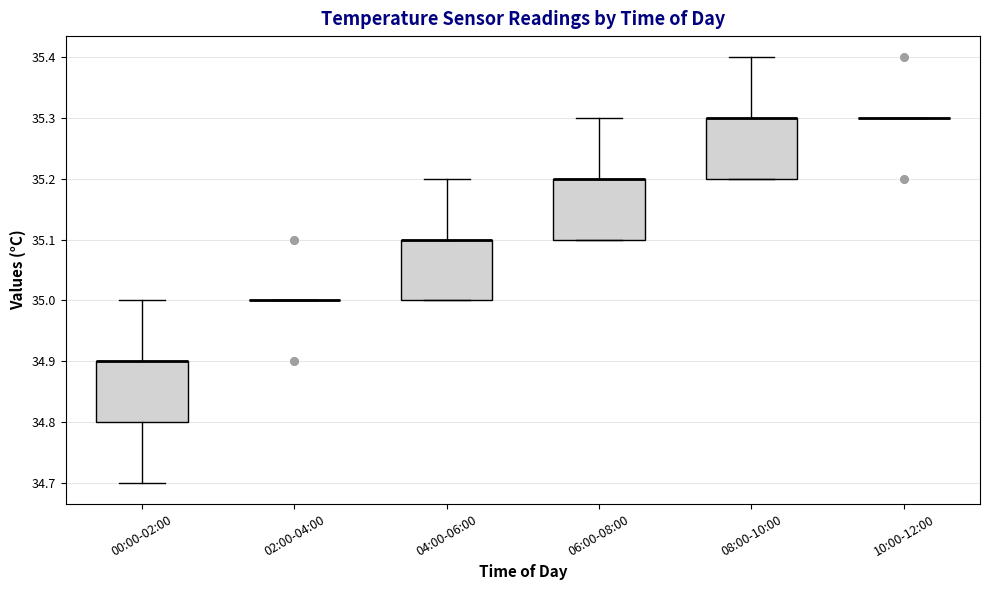

Reading left to right, transcribe this box plot: for each box, give where its median line is, the range the box spans, and where its two whiskers end, as read against the y-axis. The values are not printed on the chart, so give them approximately, as read against the axis.

00:00-02:00: median 34.9 (drawn on the box's upper edge), box 34.8 to 34.9, whiskers 34.7 to 35.0
02:00-04:00: box collapsed to a line at 35.0, whiskers 35.0 to 35.0
04:00-06:00: median 35.1 (drawn on the box's upper edge), box 35.0 to 35.1, whiskers 35.0 to 35.2
06:00-08:00: median 35.2 (drawn on the box's upper edge), box 35.1 to 35.2, whiskers 35.1 to 35.3
08:00-10:00: median 35.3 (drawn on the box's upper edge), box 35.2 to 35.3, whiskers 35.2 to 35.4
10:00-12:00: box collapsed to a line at 35.3, whiskers 35.3 to 35.3